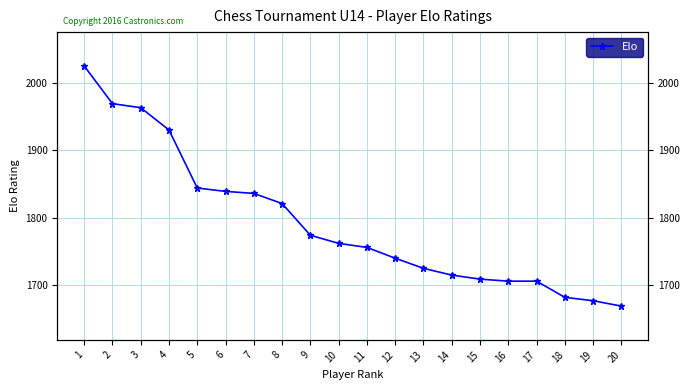

List the labels in order of value, smallest first.

20, 19, 18, 16, 17, 15, 14, 13, 12, 11, 10, 9, 8, 7, 6, 5, 4, 3, 2, 1